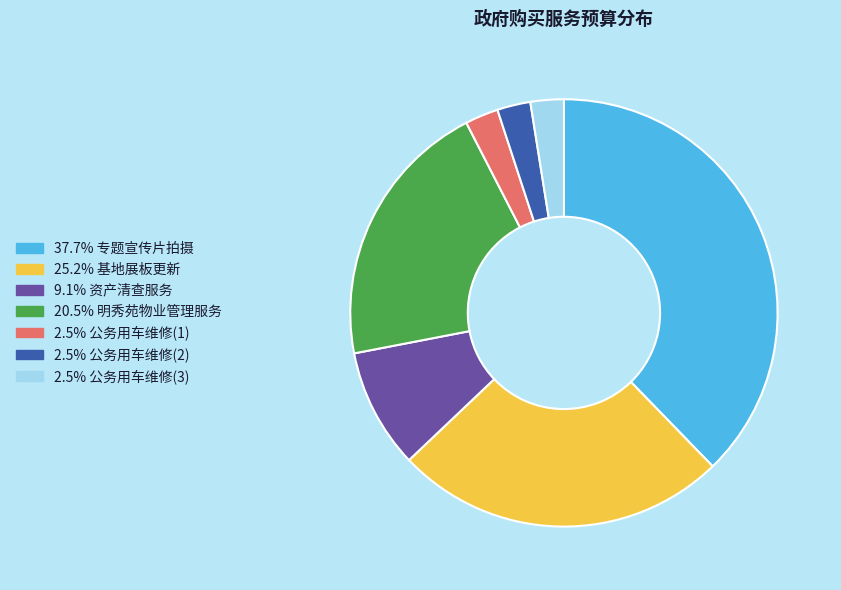

Is there any slice that represents more than half of the pie?

No